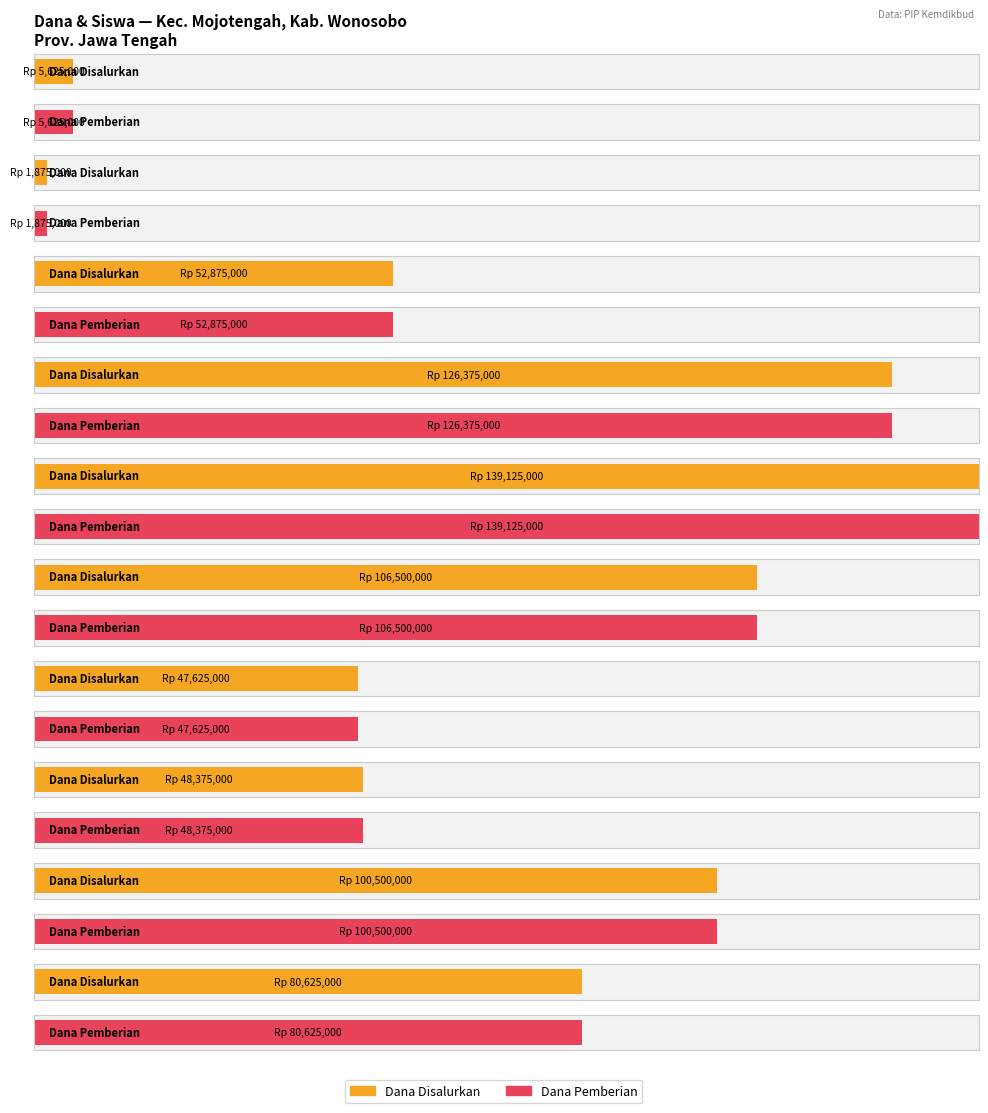

At SMP NEGERI 2 MOJOTENGAH, list the series in order from smallest to largest.

Disalurkan (Dana), Pemberian (Dana)